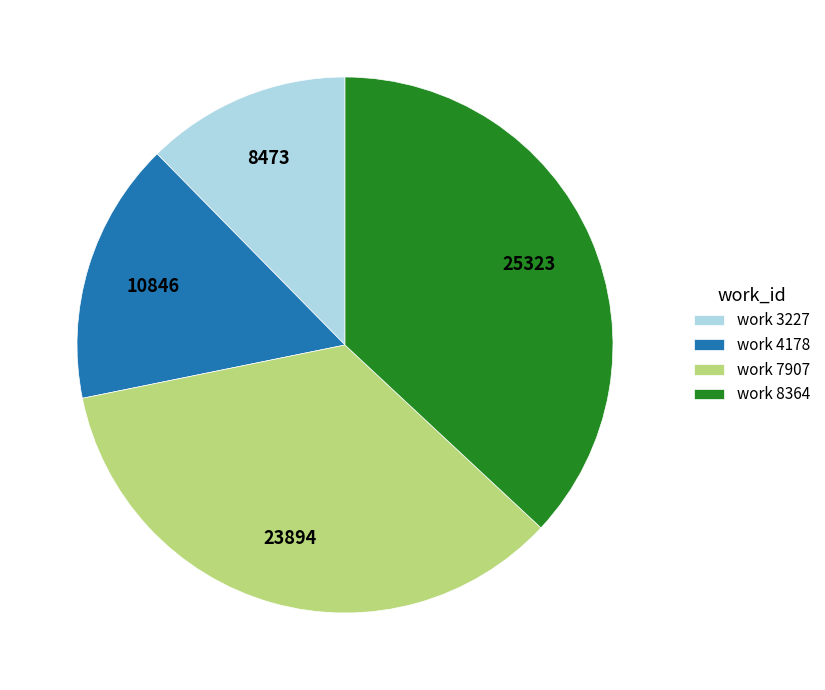

Does work 8364 represent more than half of the total?

No